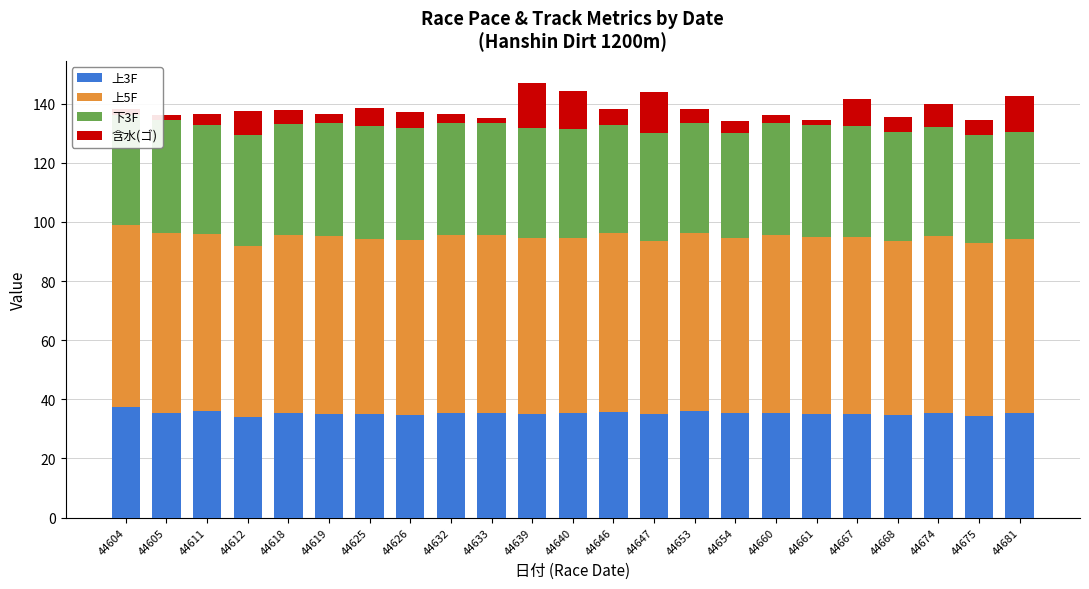

The value of 上3F at 44660 is 35.4. True or false?

True